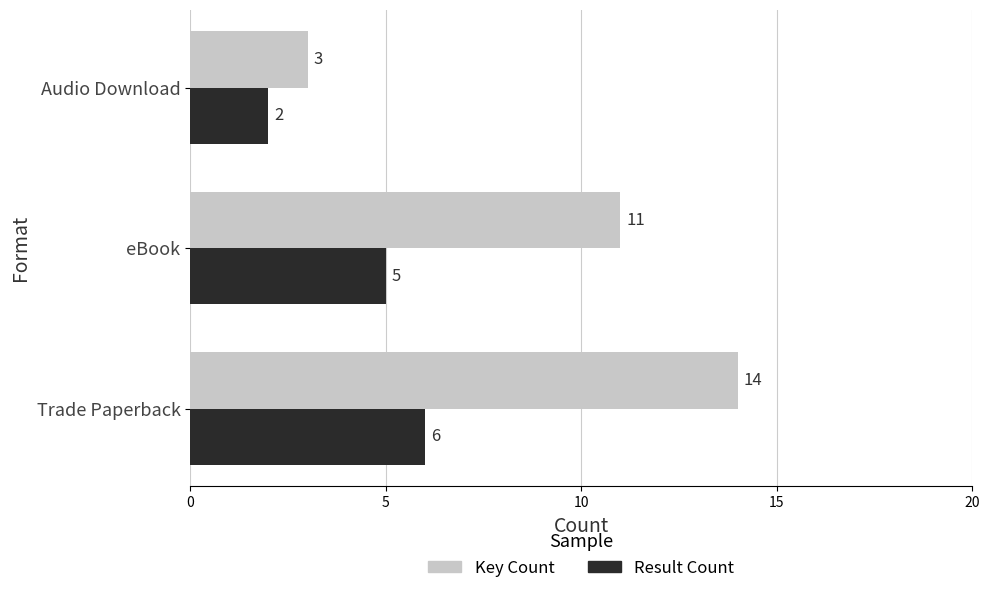

What is the highest value of the Key Count series?

14